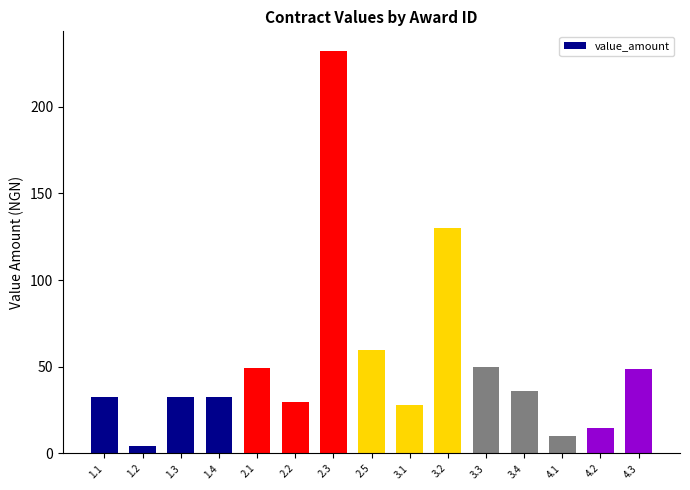

What is the sum of the values at 1.3 and 4.1?

42.8